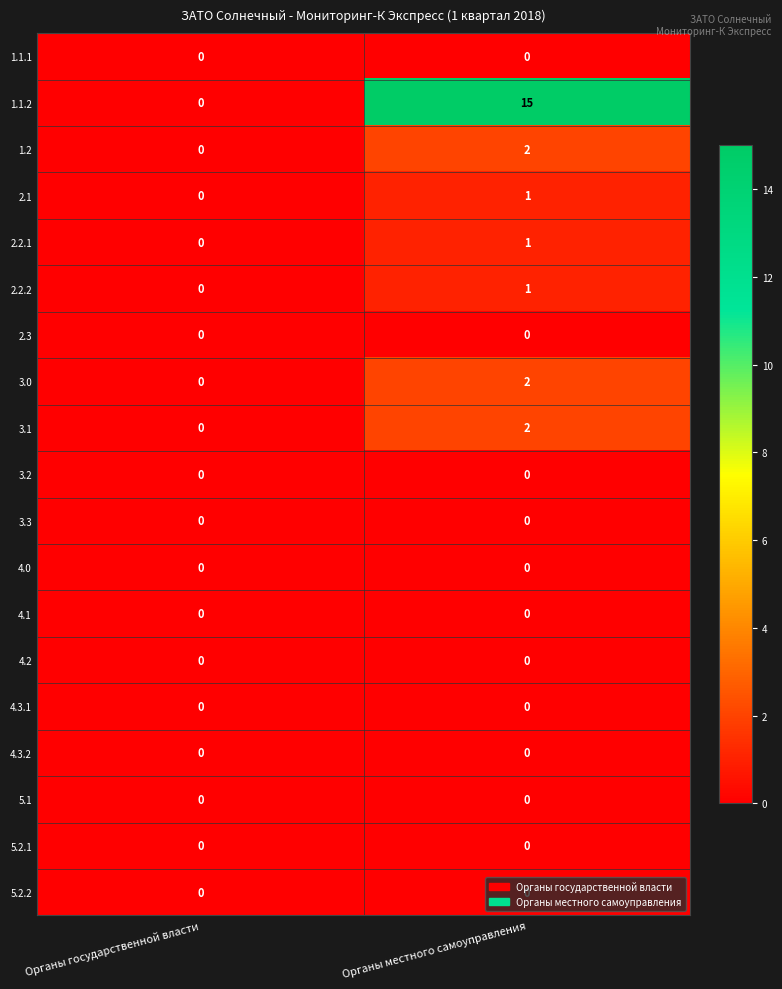

What is the greatest value displayed?

15